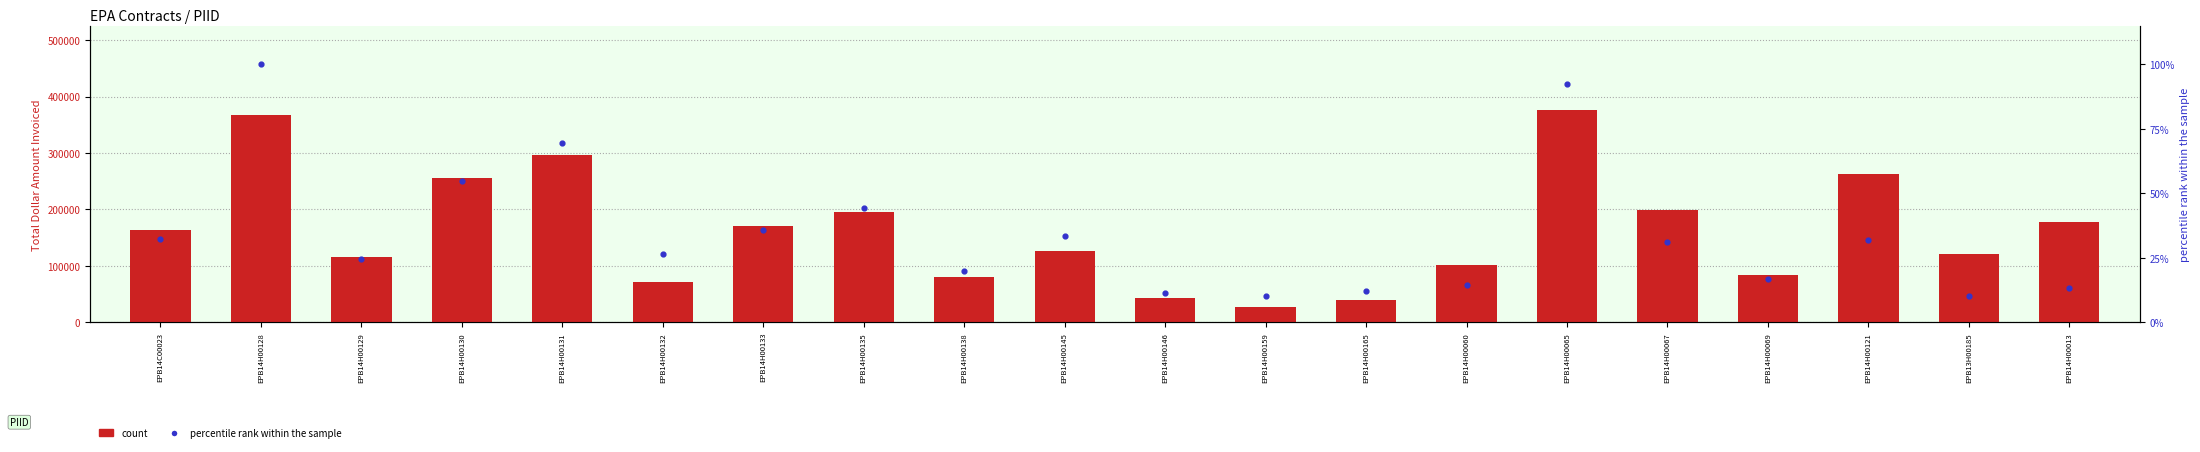

Which series contains the highest Y value?

count